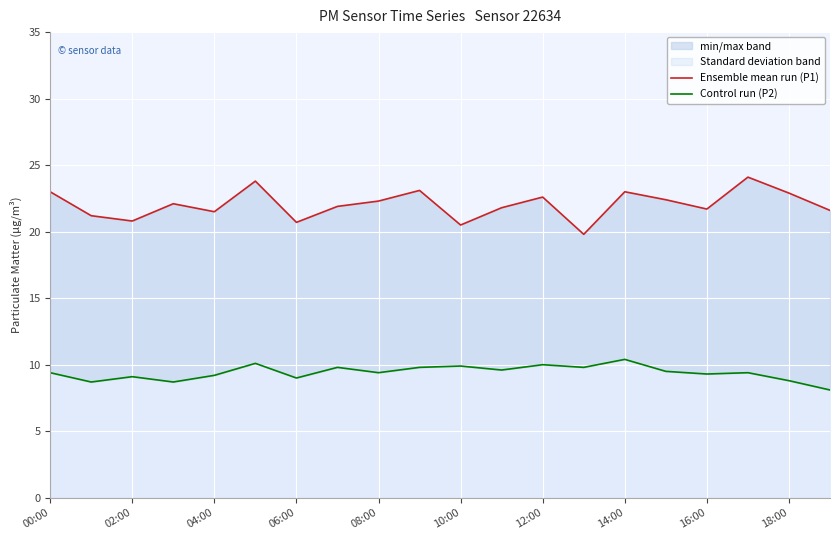

What is the maximum value shown in the chart?

24.1